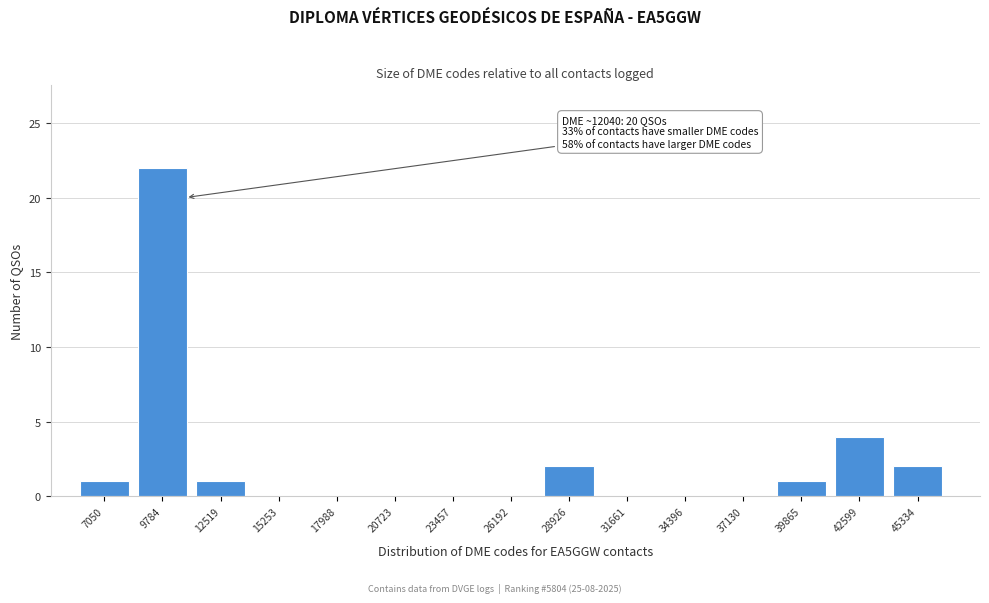

Reading left to right, extract all data points from this chart.

7050=1	9784=22	12519=1	15253=0	17988=0	20723=0	23457=0	26192=0	28926=2	31661=0	34396=0	37130=0	39865=1	42599=4	45334=2